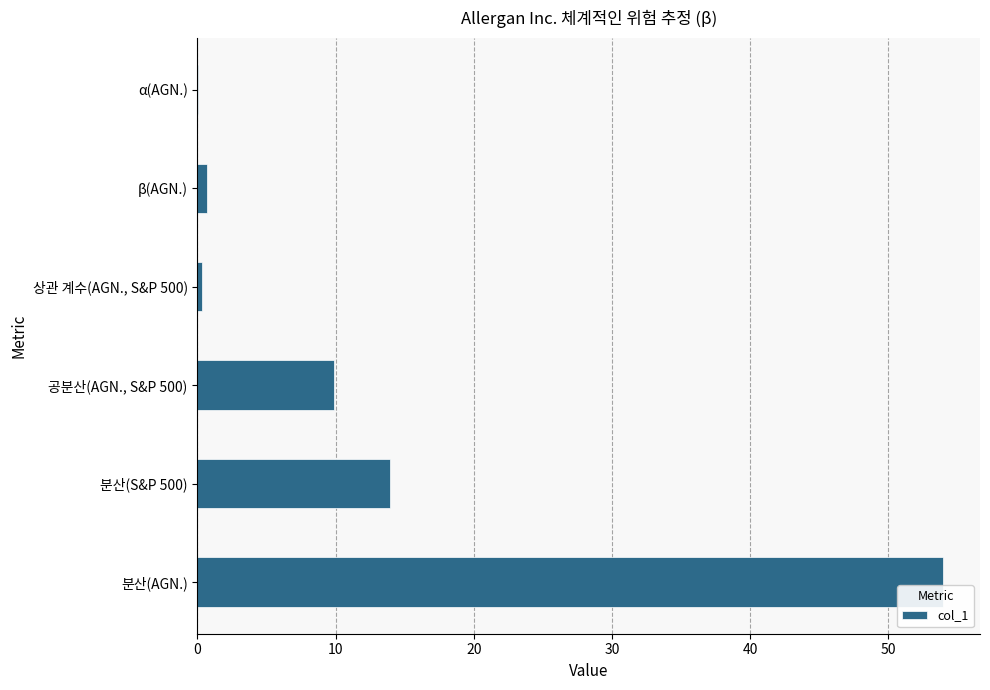

How many series are shown in this chart?

1